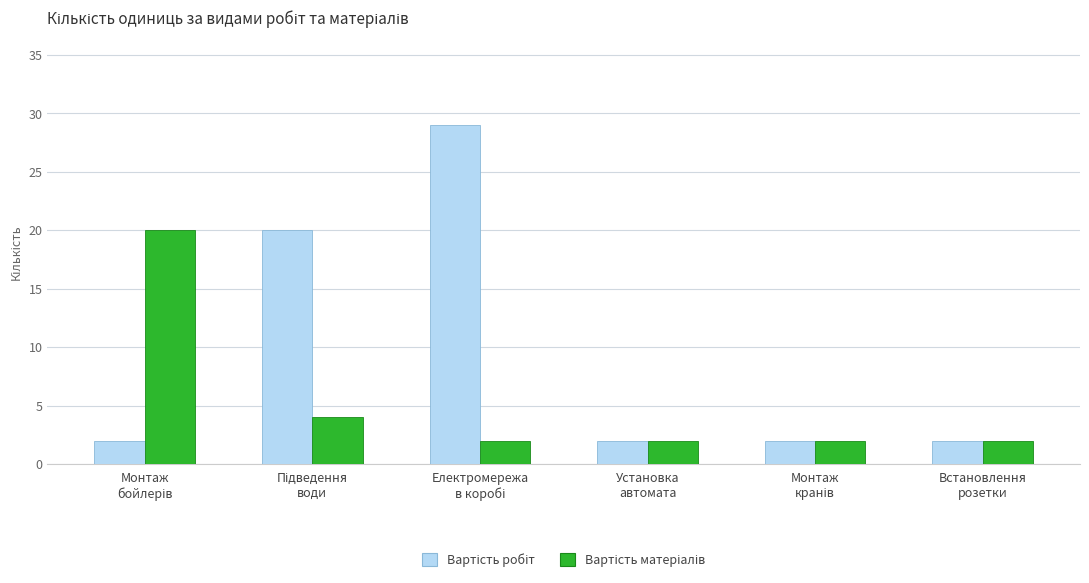

At how many categories does at least one series exceed 7?

3